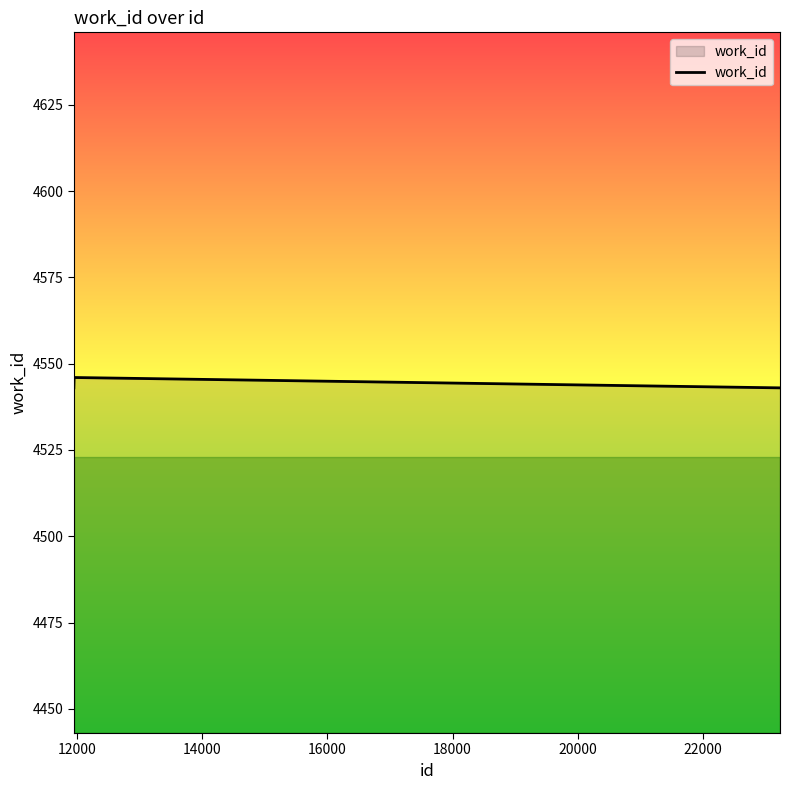

Count the values in the range 4543 to 4544.

9